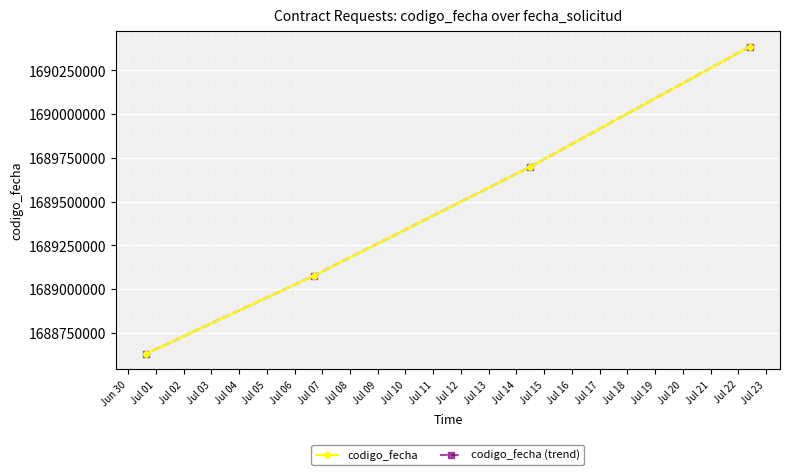

At how many categories does at least one series exceed 1688820812?

3